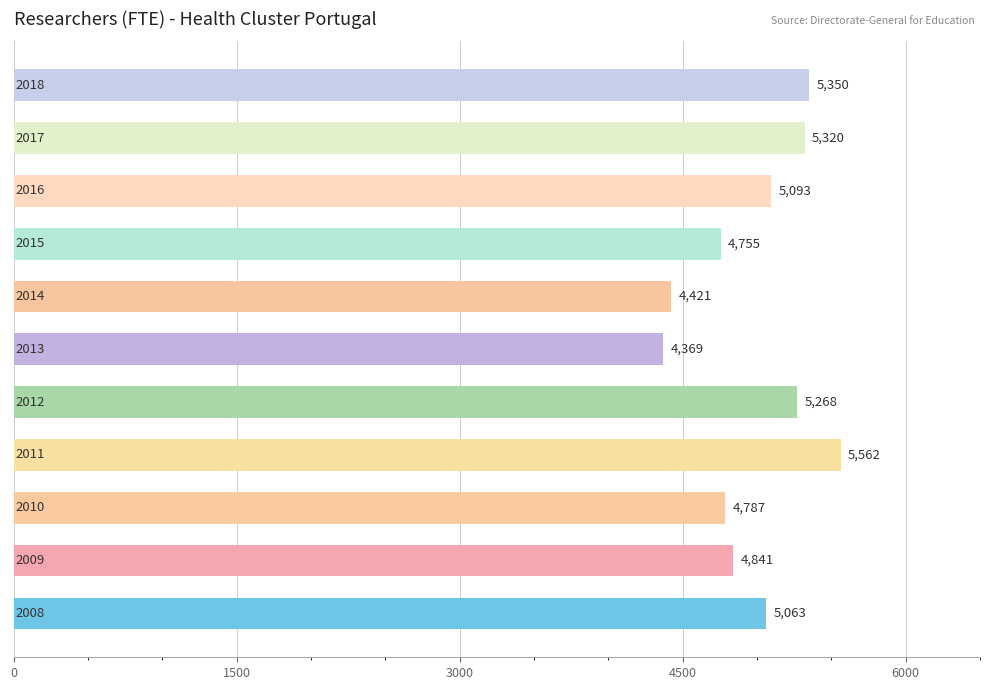

How many series are shown in this chart?

1